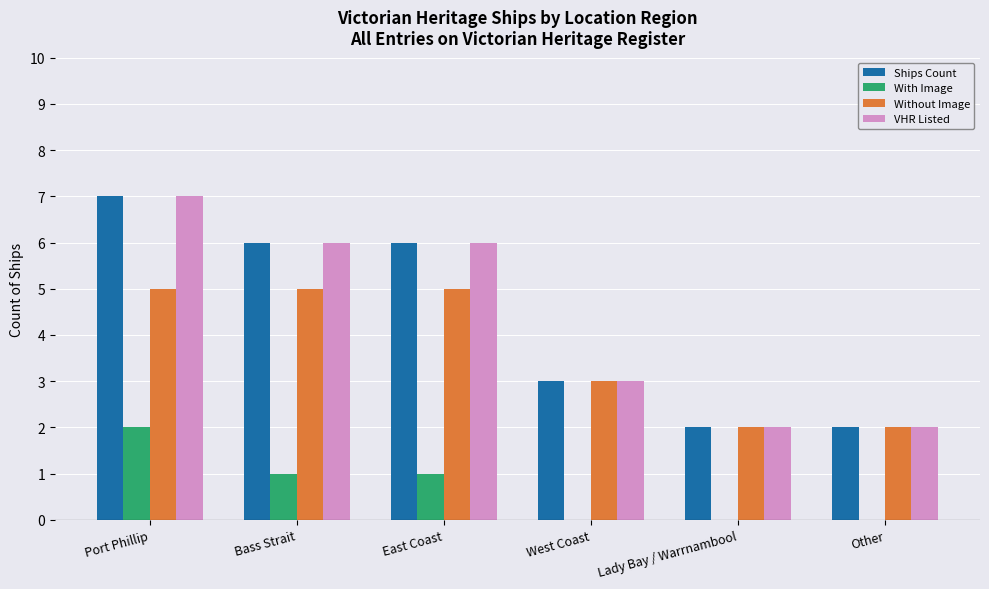

Reading left to right, list all the values displayed in this chart.

Ships Count: 7	6	6	3	2	2
With Image: 2	1	1	0	0	0
Without Image: 5	5	5	3	2	2
VHR Listed: 7	6	6	3	2	2